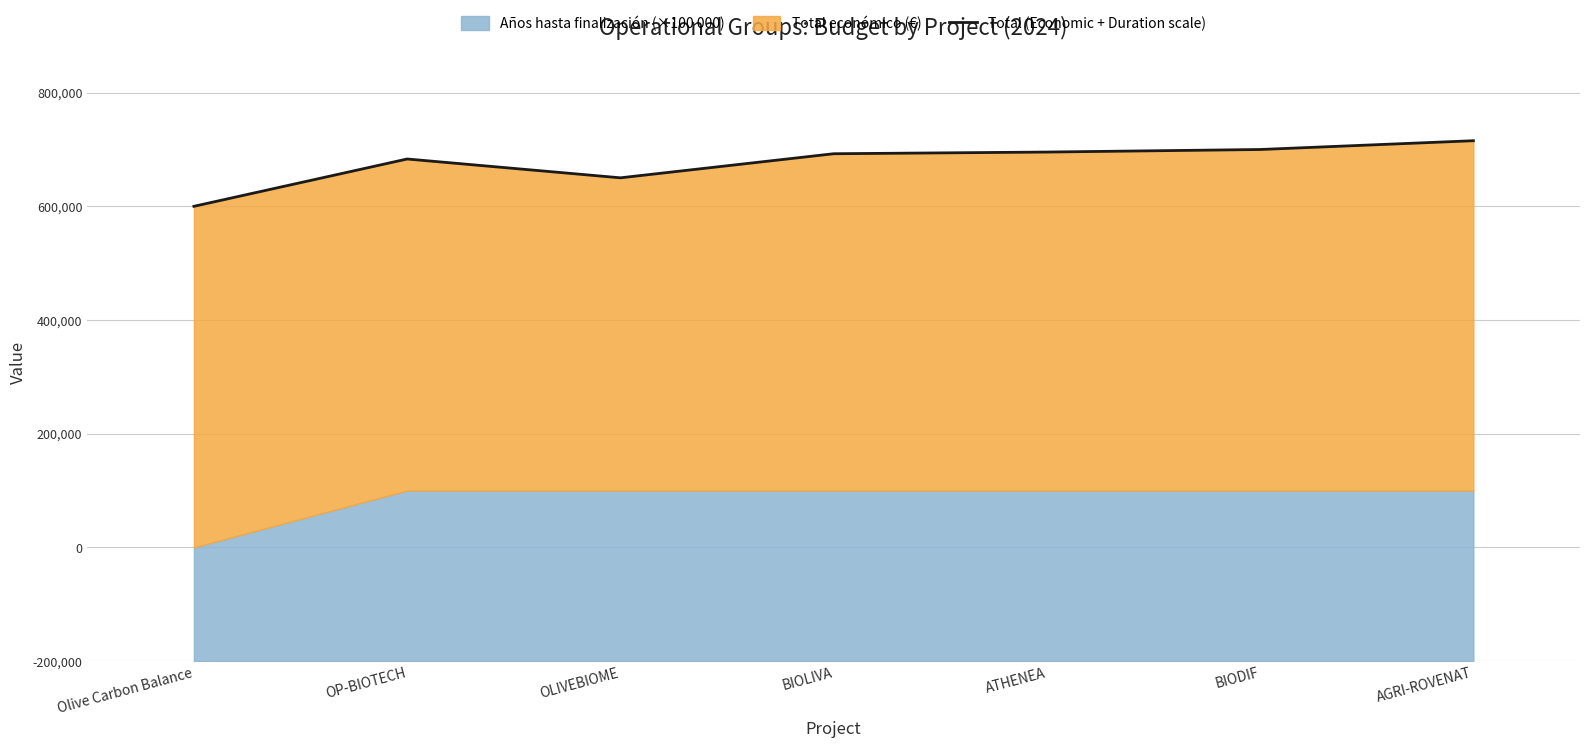

List the labels in order of value, largest first.

AGRI-ROVENAT, BIODIF, ATHENEA, BIOLIVA, OP-BIOTECH, OLIVEBIOME, Olive Carbon Balance